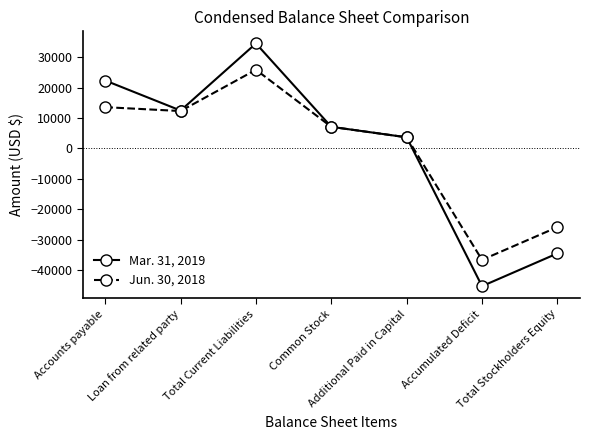

What are all the series names shown in the legend?

Mar. 31, 2019, Jun. 30, 2018